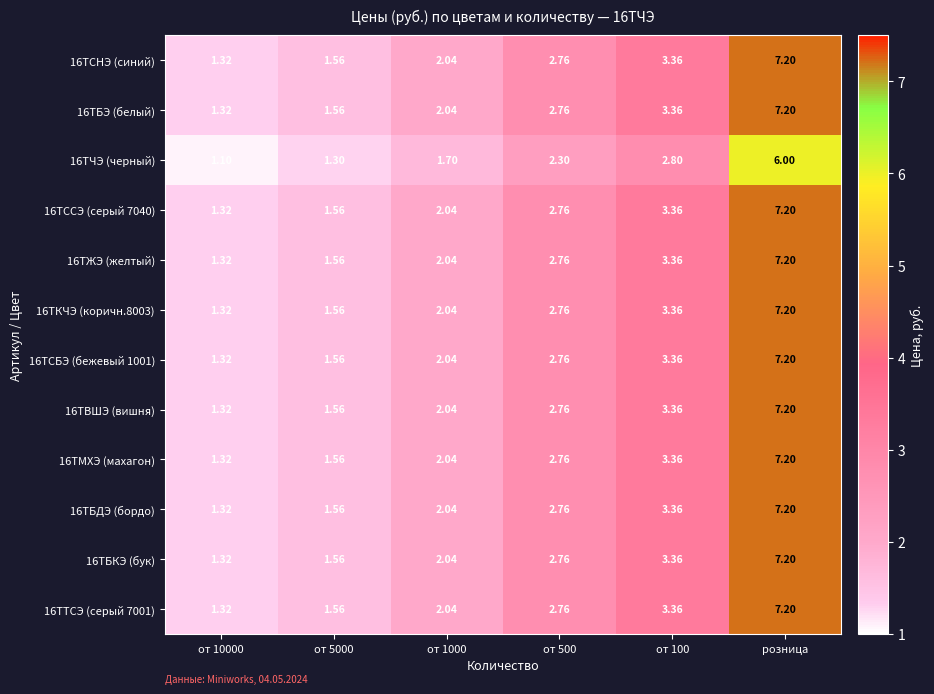

Which label corresponds to the largest value in the chart?

розница